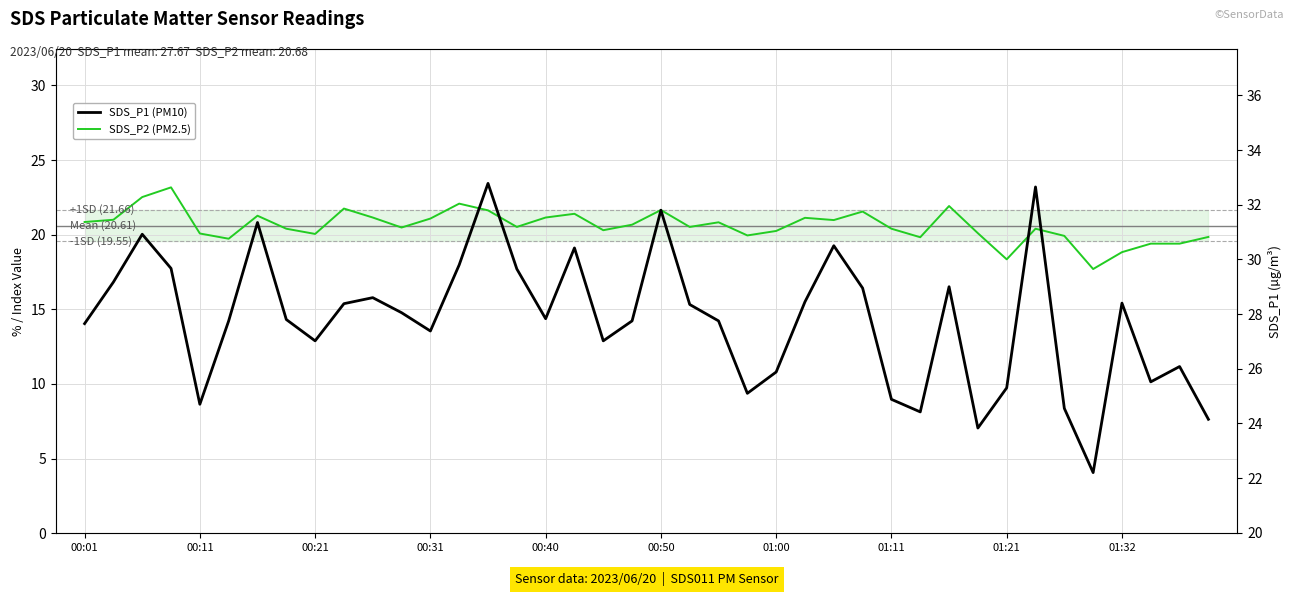

At which label is SDS_P1 (PM10) closest to 27?

00:21